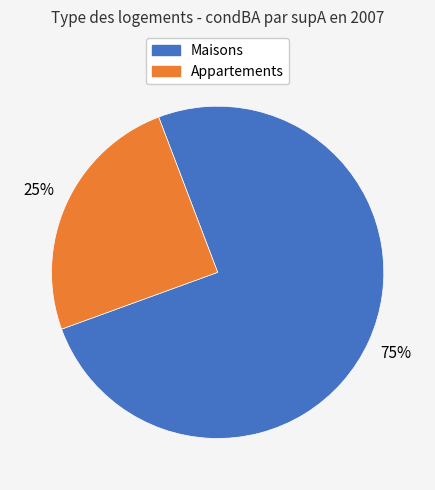

To the nearest percent, what is the average slice percentage?

50%